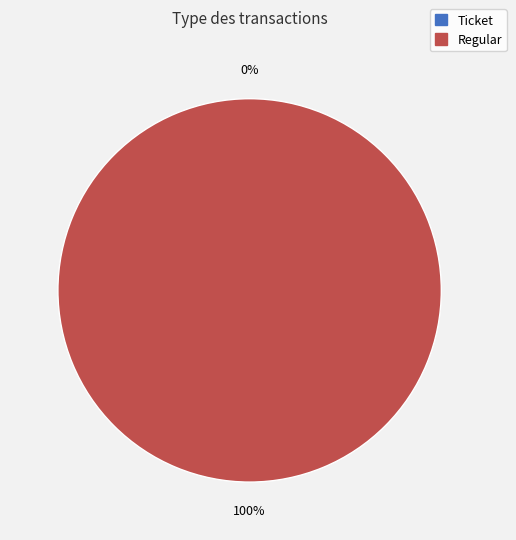

What is the smallest slice in the pie chart?

Ticket